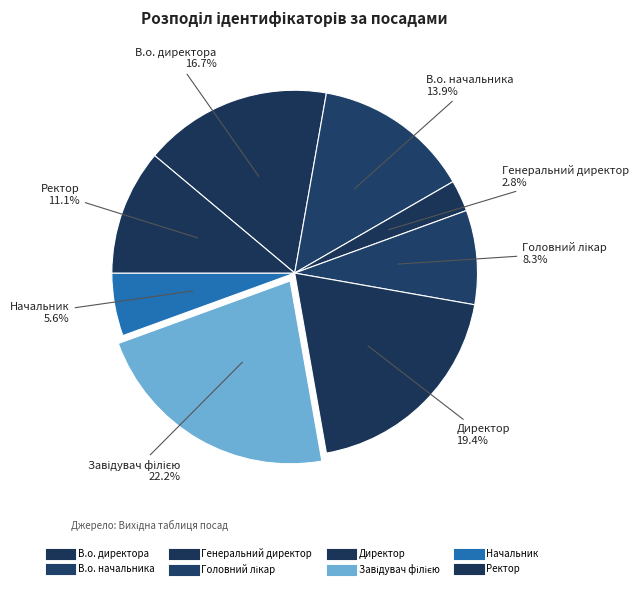

To the nearest percent, what is the combined percentage of Директор and Ректор?

31%